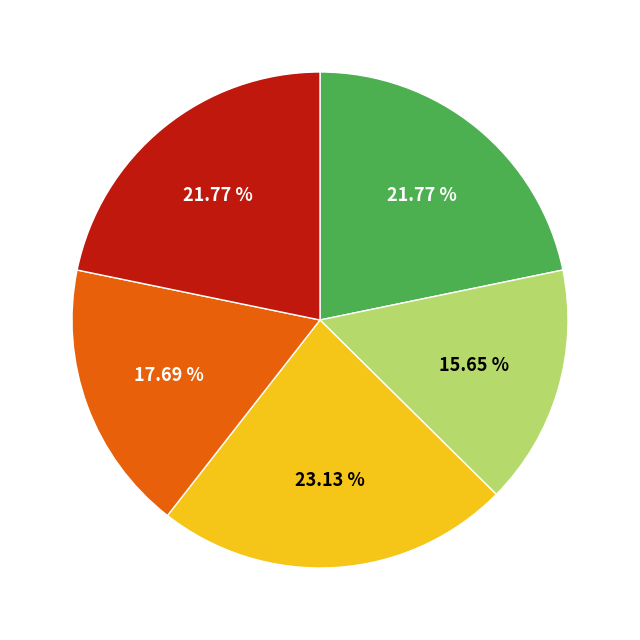

Is there any slice that represents more than half of the pie?

No